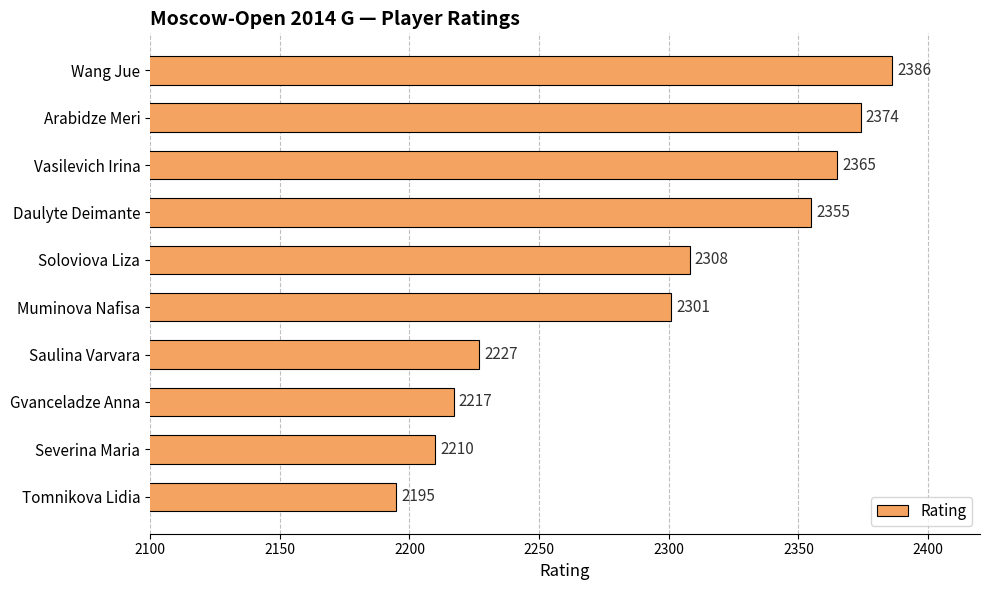

Does the chart contain stacked bars?

No